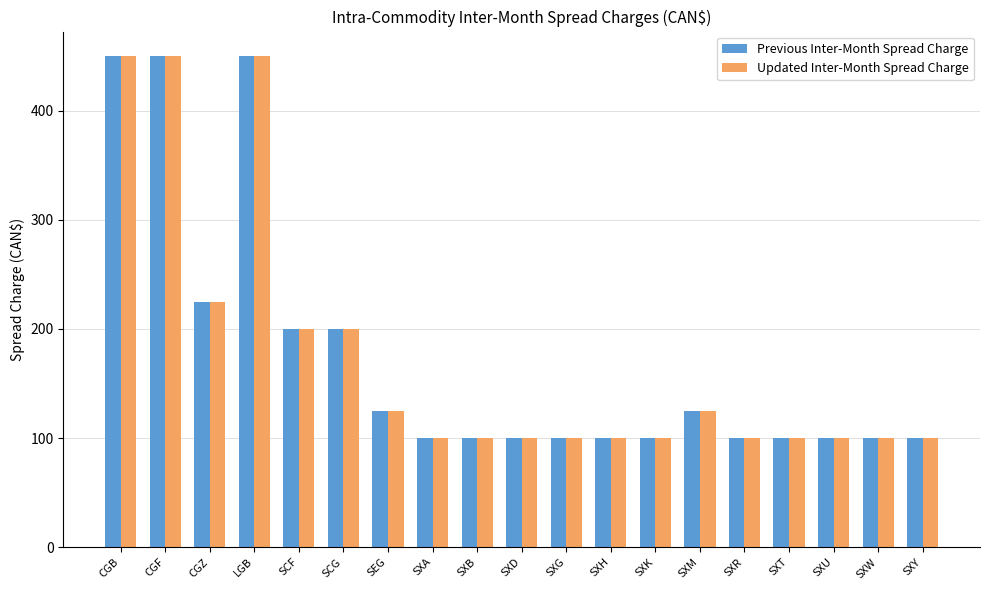

What is the total value across all series at SXU?

200